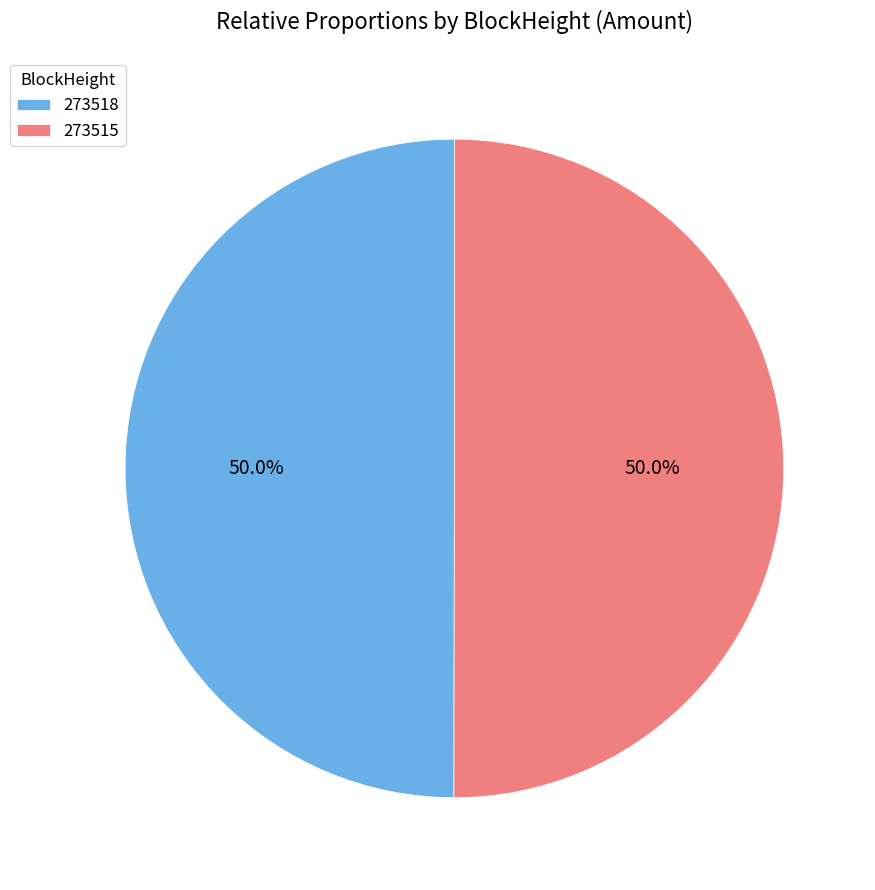

How much of the chart is everything except 273515?

50.0%